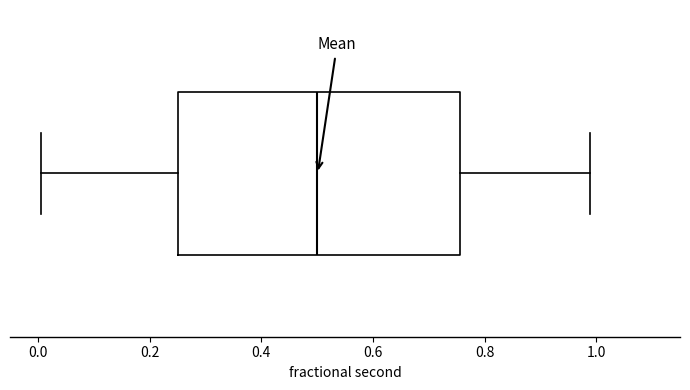

Read this box plot against the x-axis: the position of the median line, the range covered by the box, and the ends of both whiskers. The values are not printed on the chart, so give them approximately, as read against the axis.

median 0.50, box 0.26 to 0.76, whiskers 0.00 to 0.98